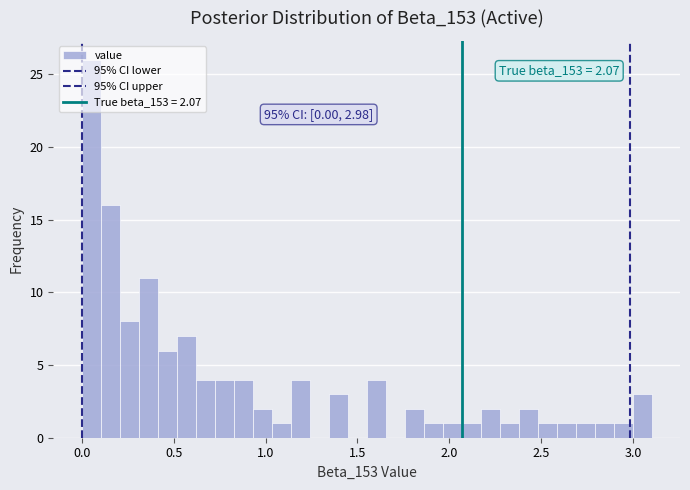

Around what value on the x-axis is the tallest bar? Give the approximate position of its centre, as read against the axis.

0.05